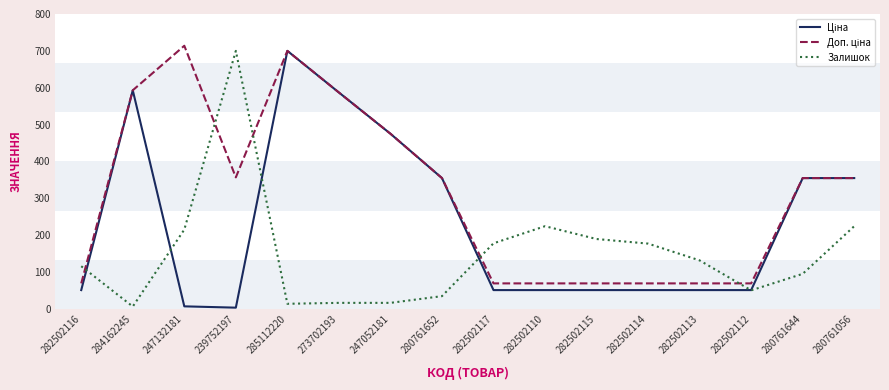

Is it true that Залишок equals 169.8 at 280761644?

False